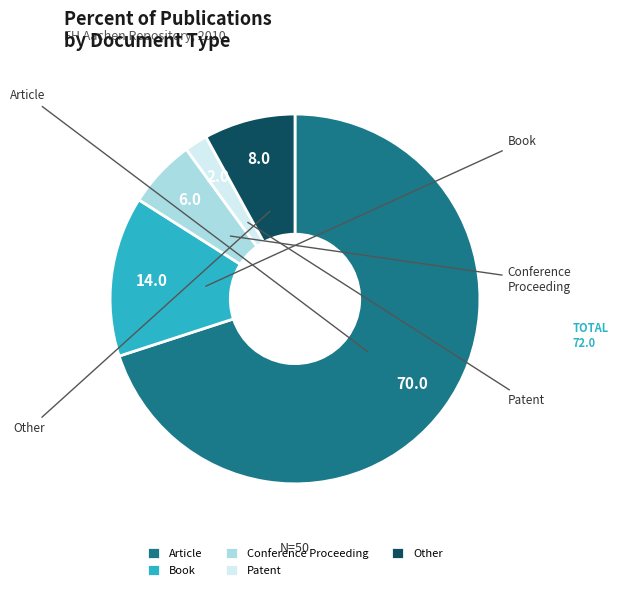

To the nearest percent, what is the difference between the largest and smallest slice percentages?

68%